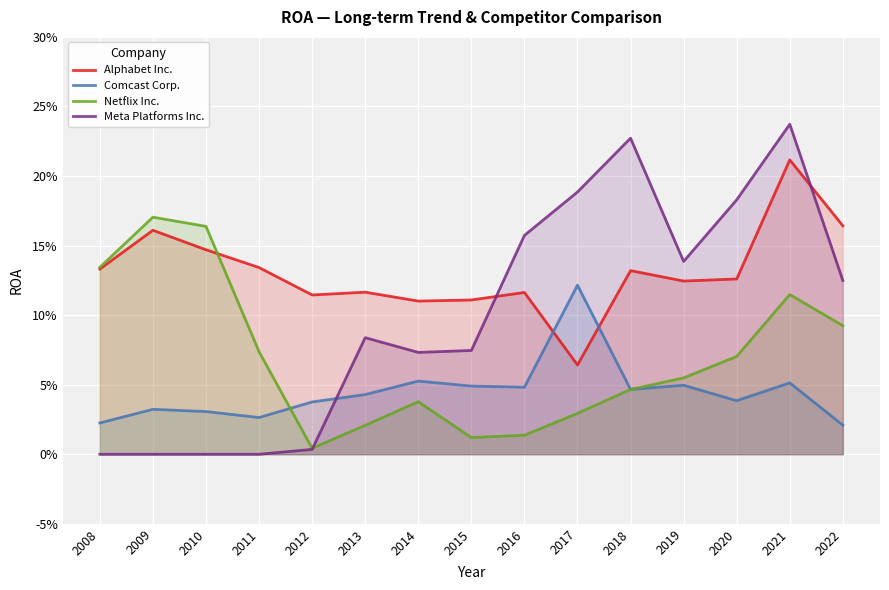

After their last crossing, which series has the higher values: Meta Platforms Inc. or Comcast Corp.?

Meta Platforms Inc.